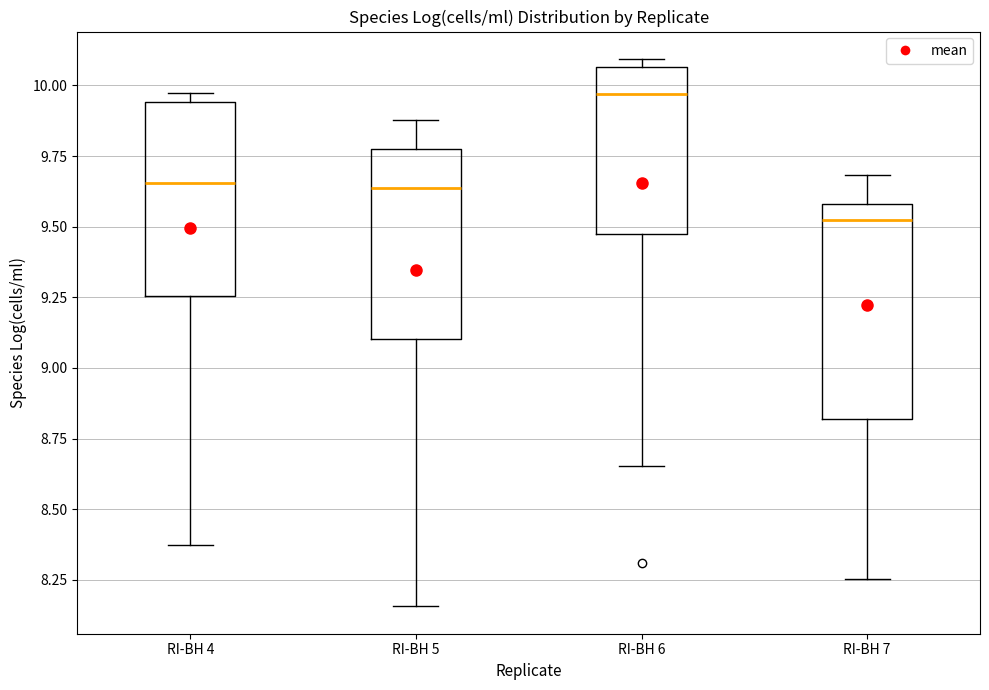

Where does the upper whisker of the box for RI-BH 5 end on the y-axis? The values are not printed on the chart, so give them approximately, as read against the axis.

9.90